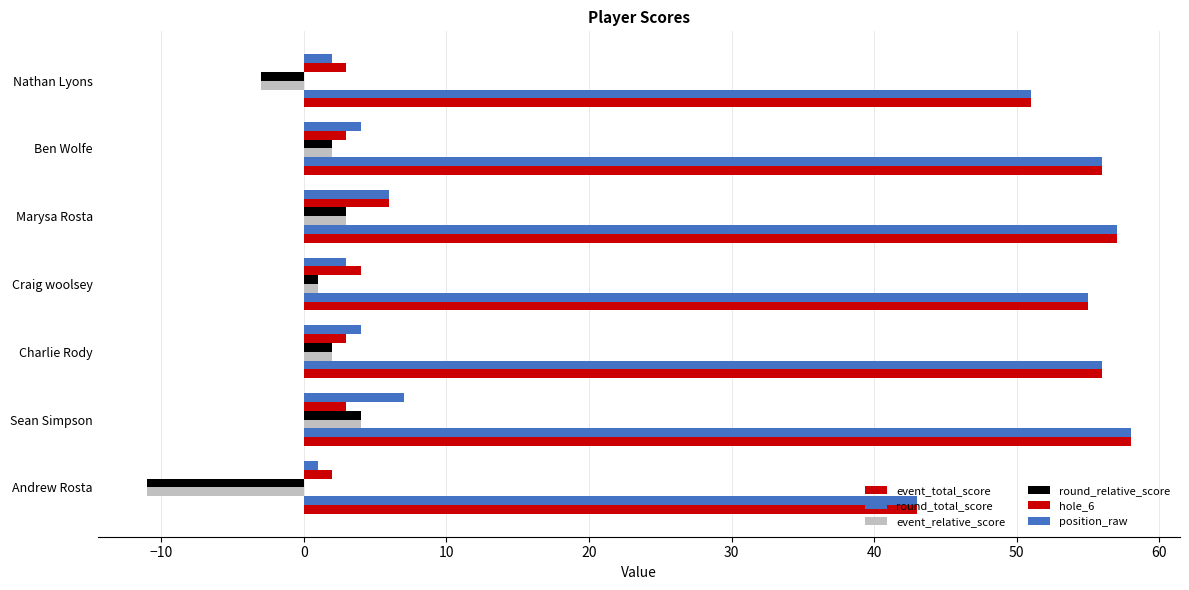

How many series are shown in this chart?

6